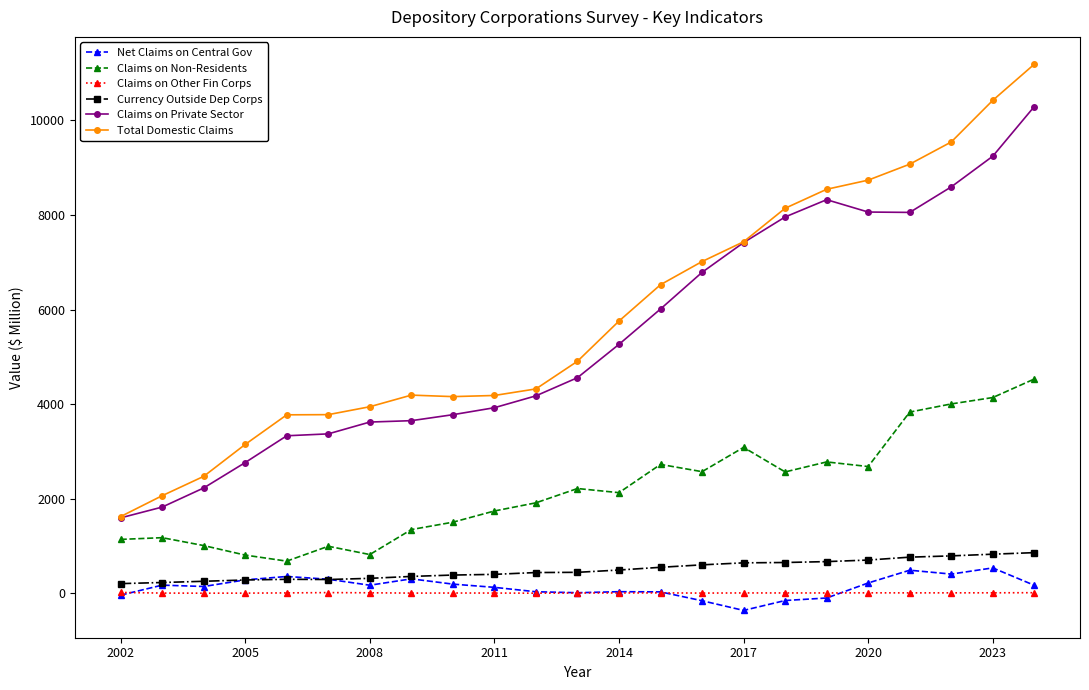

What is the value of the Total Domestic Claims point at the 6th from the left?

3776.6